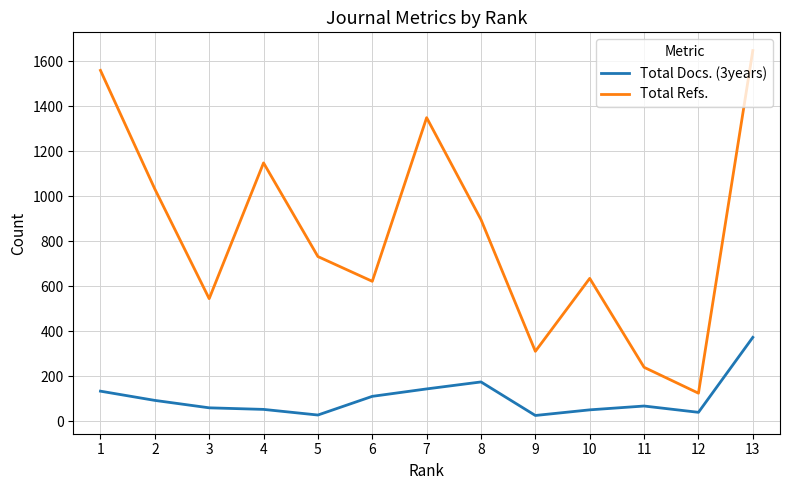

Which label corresponds to the largest value in the chart?

13